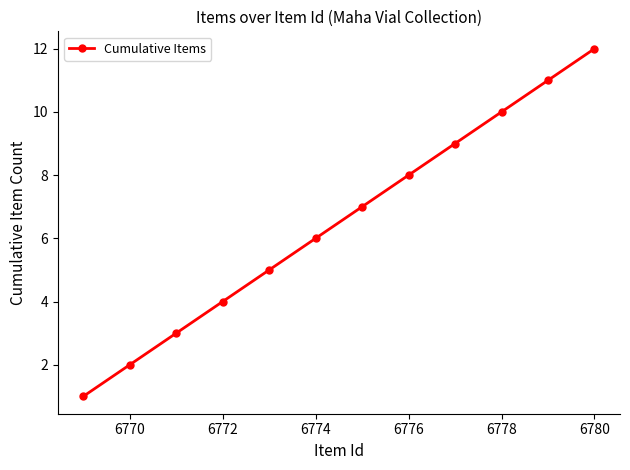

What is the difference between the second highest and minimum values?

10